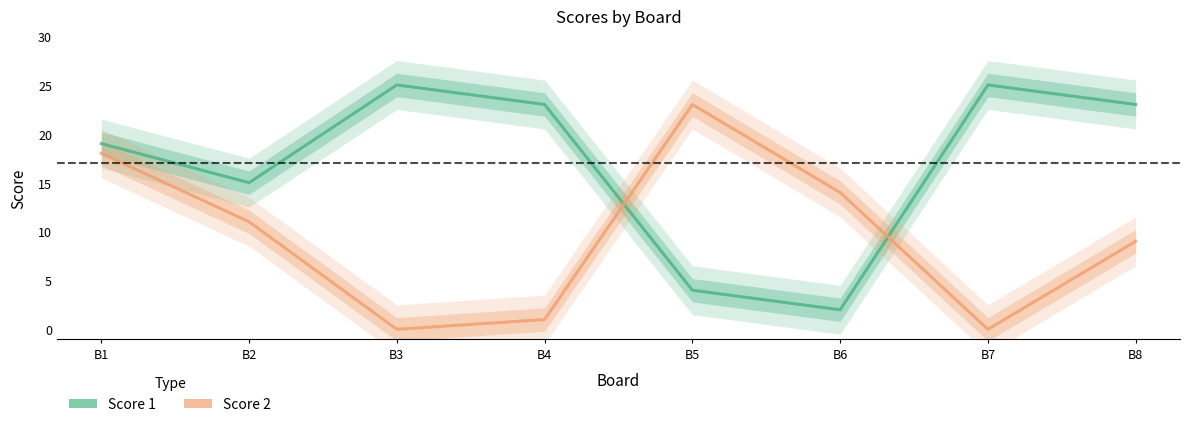

The Score 1 series shows 14 at B3. True or false?

False